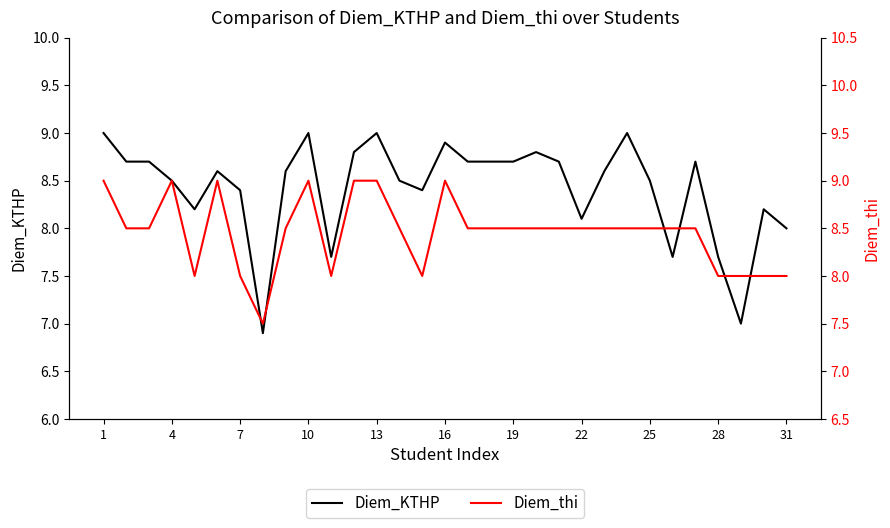

What is the difference between the Diem_KTHP values at 28 and 4?

0.8